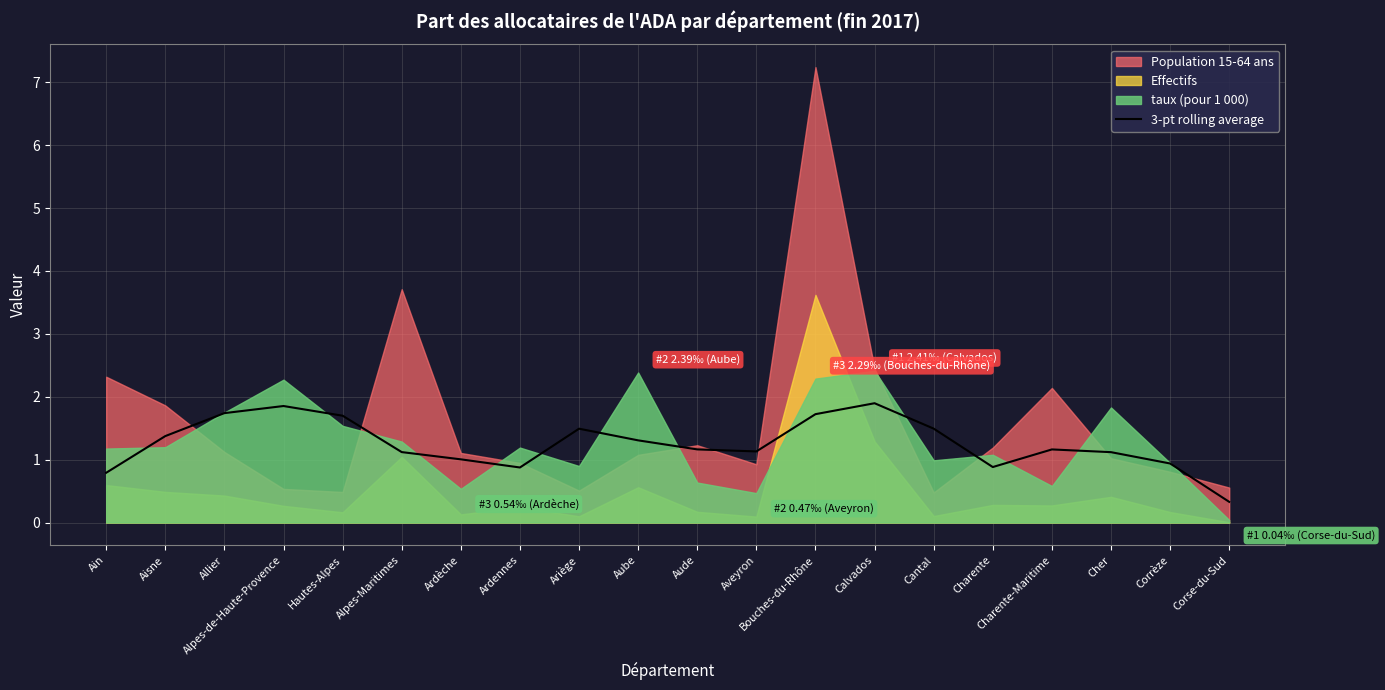

At which label is the value closest to 1?

Ardèche